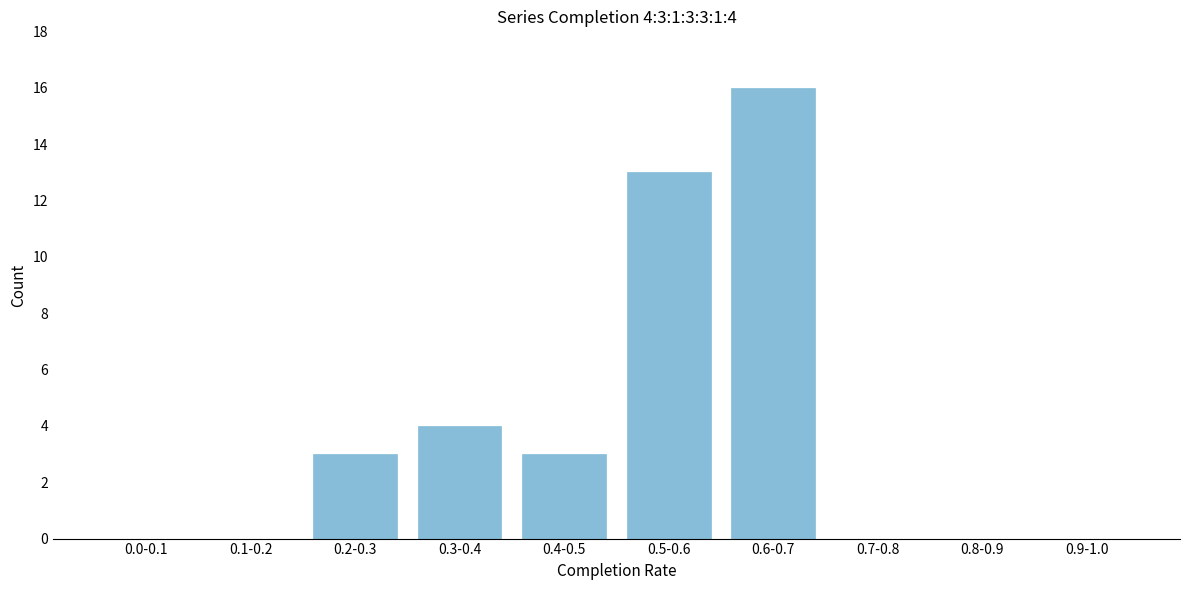

Reading left to right, transcribe all the data shown in this chart.

0.0-0.1=0	0.1-0.2=0	0.2-0.3=3	0.3-0.4=4	0.4-0.5=3	0.5-0.6=13	0.6-0.7=16	0.7-0.8=0	0.8-0.9=0	0.9-1.0=0